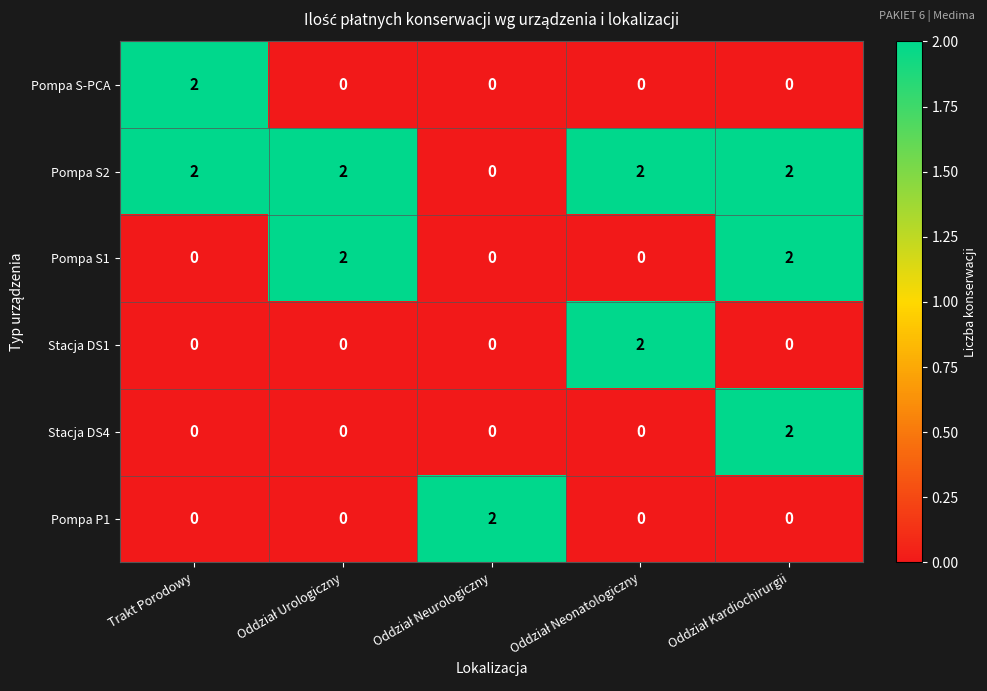

Which series has the largest total across all categories?

Pompa S2